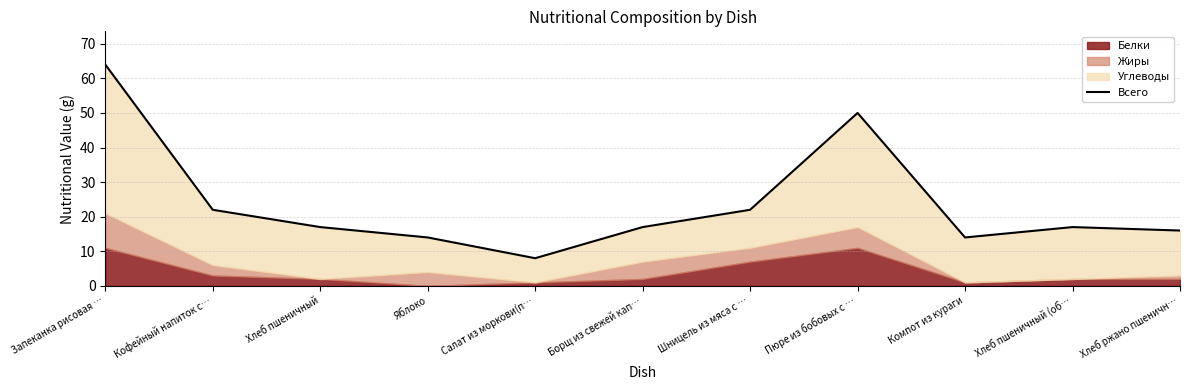

How many points are higher than both their immediate neighbors (excluding endpoints)?

2